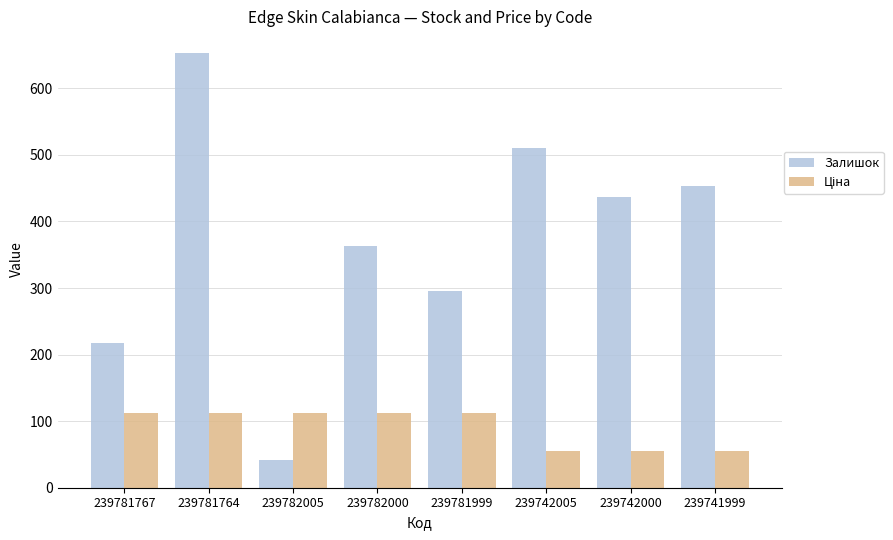

Which series changed the most between 239781767 and 239741999?

Залишок